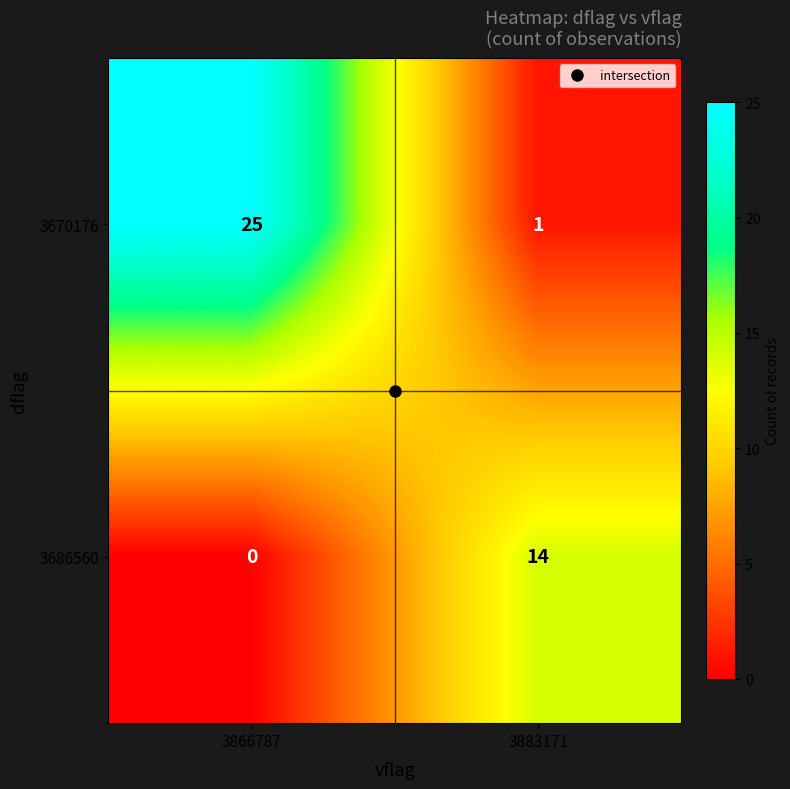

What is the difference between the highest and lowest values at 3883171?

13